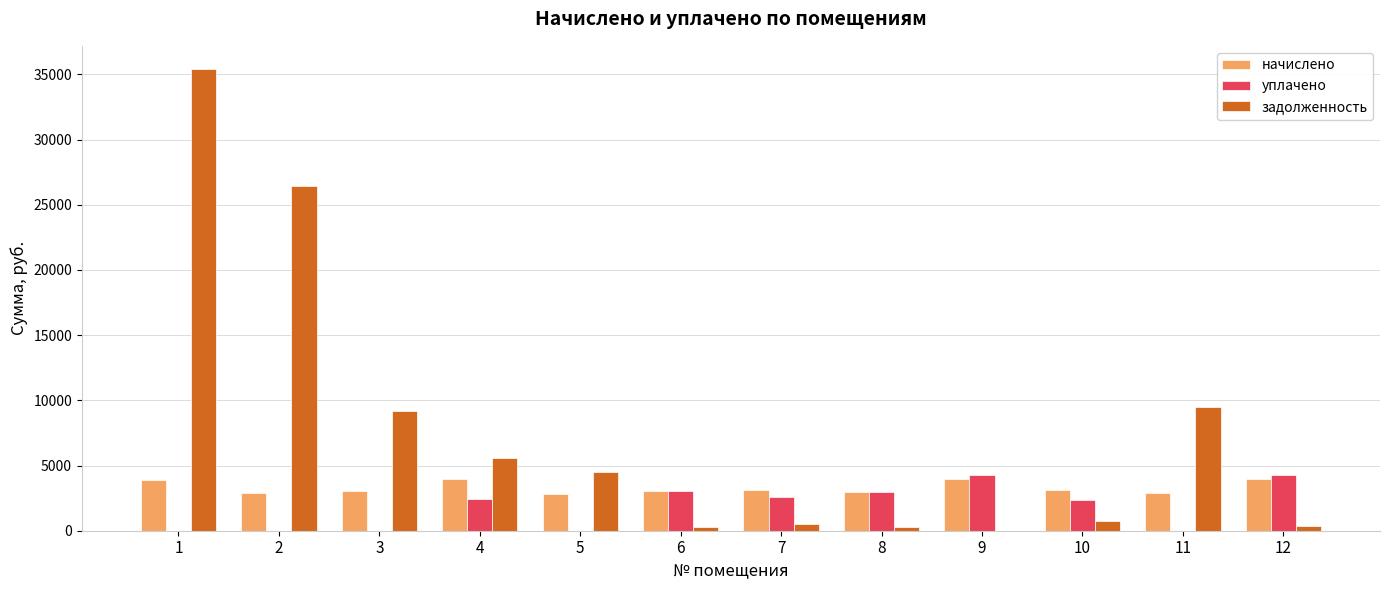

The value of задолженность at 11 is 9508.2. True or false?

True